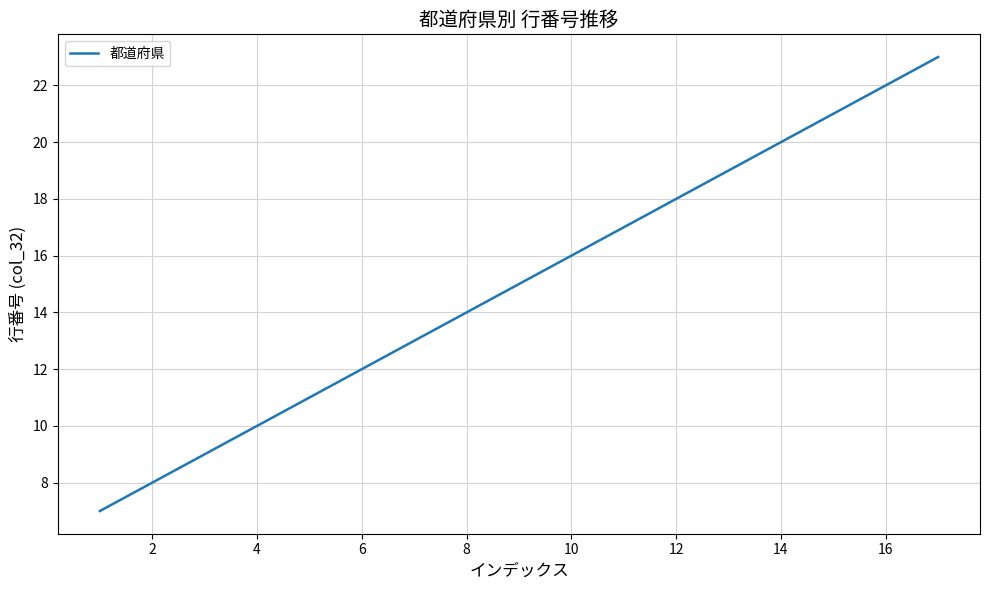

True or false: the data has more than 1 interior local peaks.

False